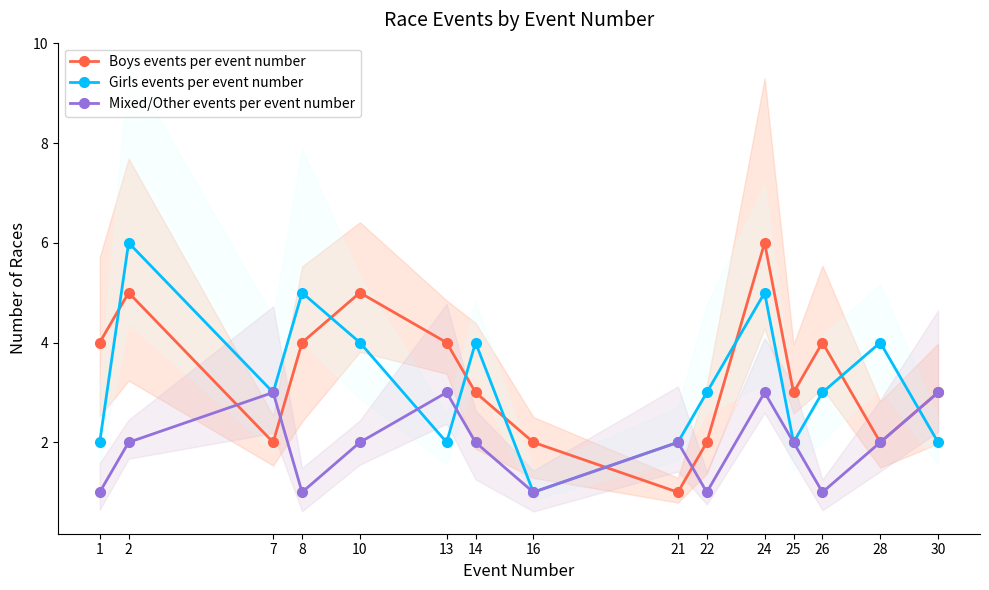

How many interior local peaks does the Mixed/Other events per event number series have?

4